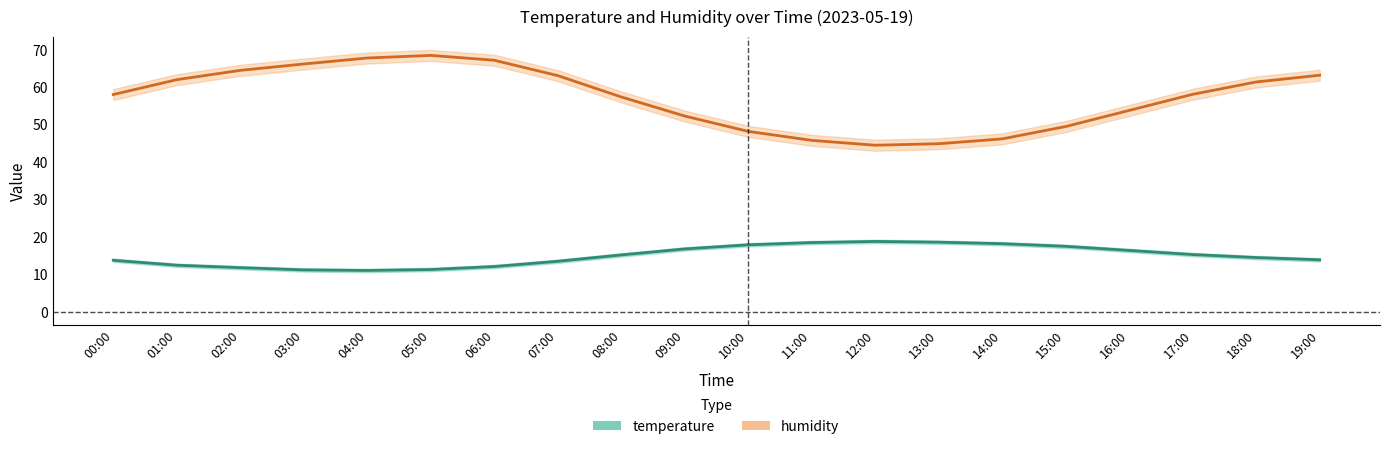

What are all the series names shown in the legend?

humidity, temperature